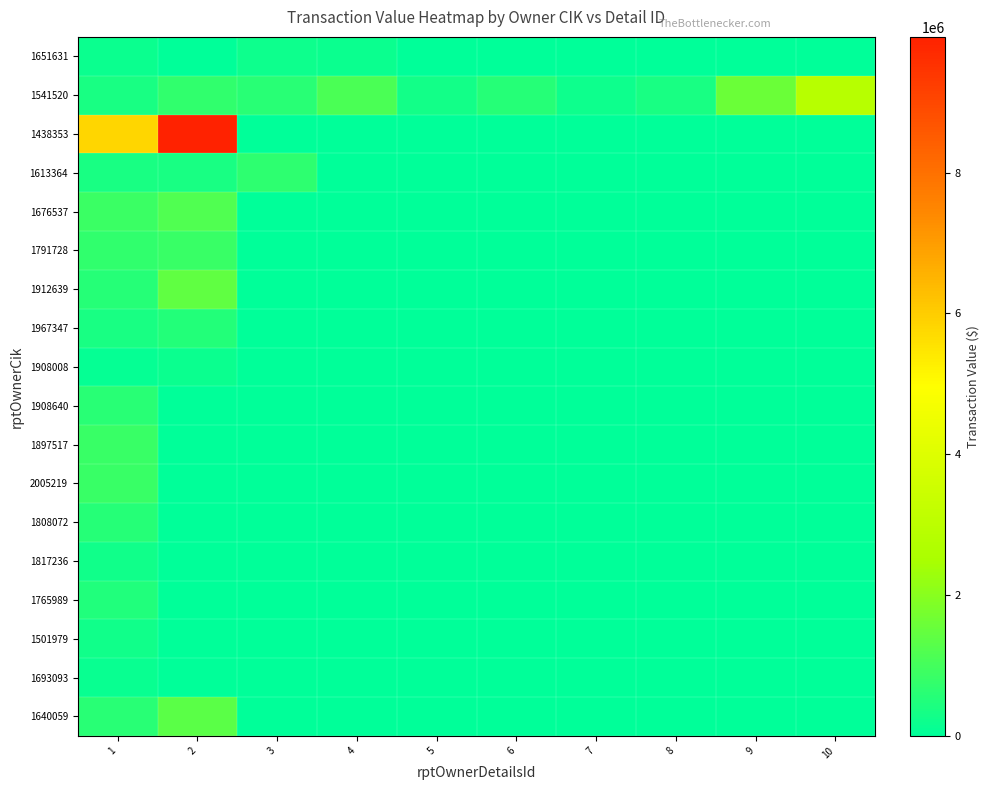

Which series has the largest range (max minus min)?

row_2